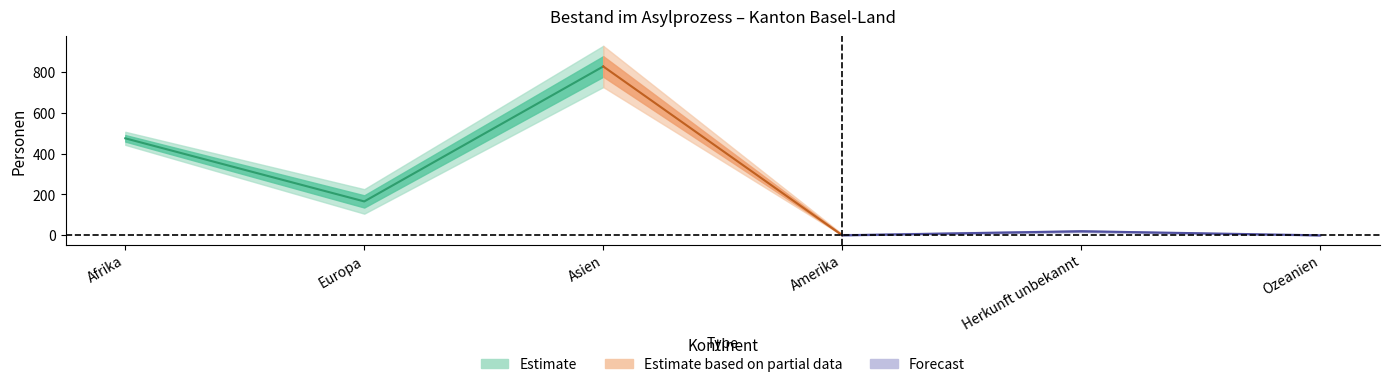

How many categories are shown in the chart?

6